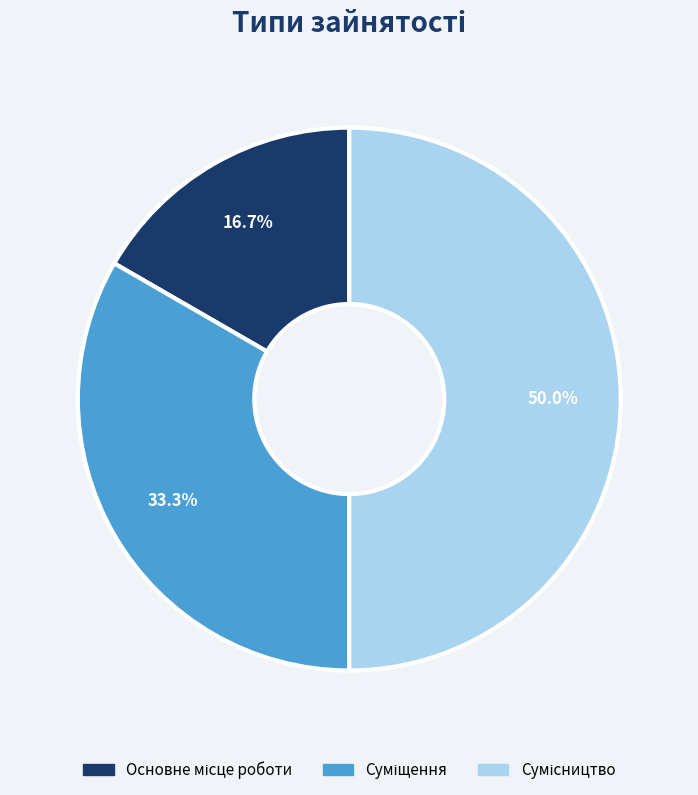

Does any single category account for the majority?

No